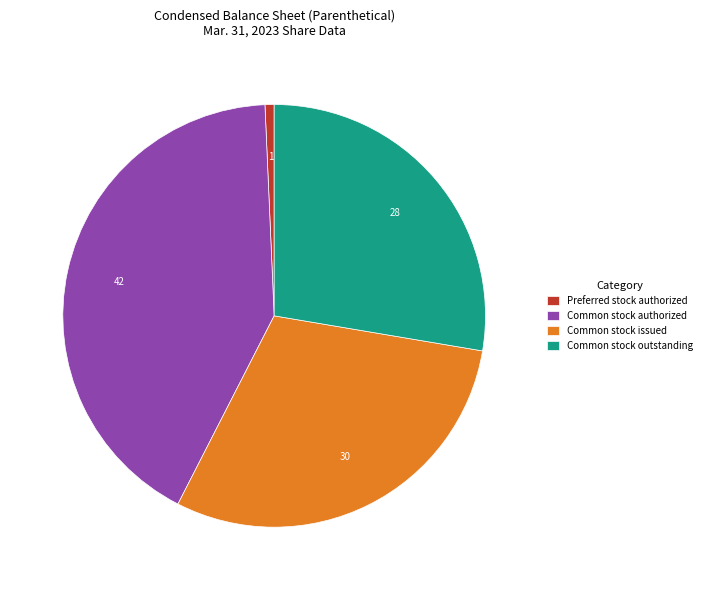

Between Preferred stock authorized and Common stock outstanding, which is larger?

Common stock outstanding